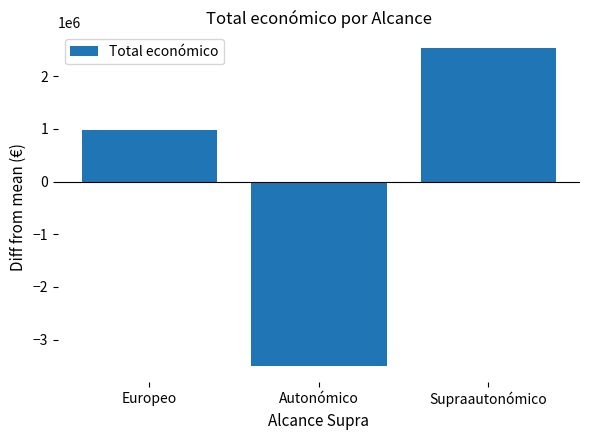

List the labels in order of value, smallest first.

Autonómico, Europeo, Supraautonómico